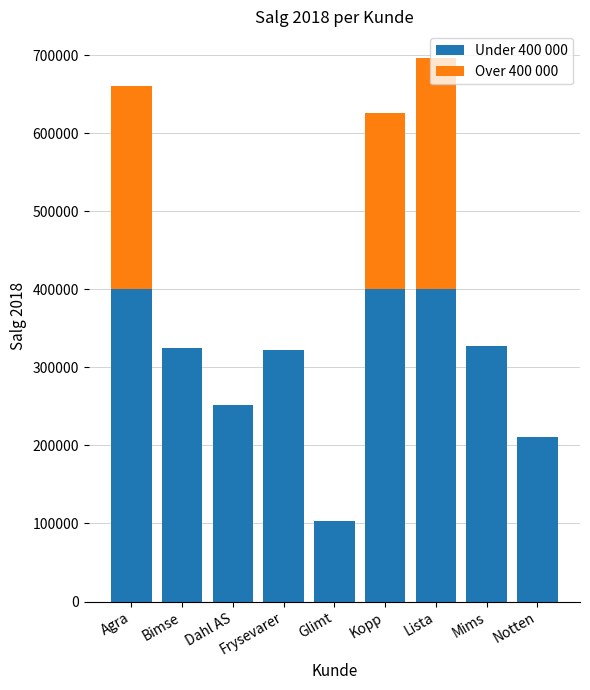

What is the total value across all series at Lista?

695852